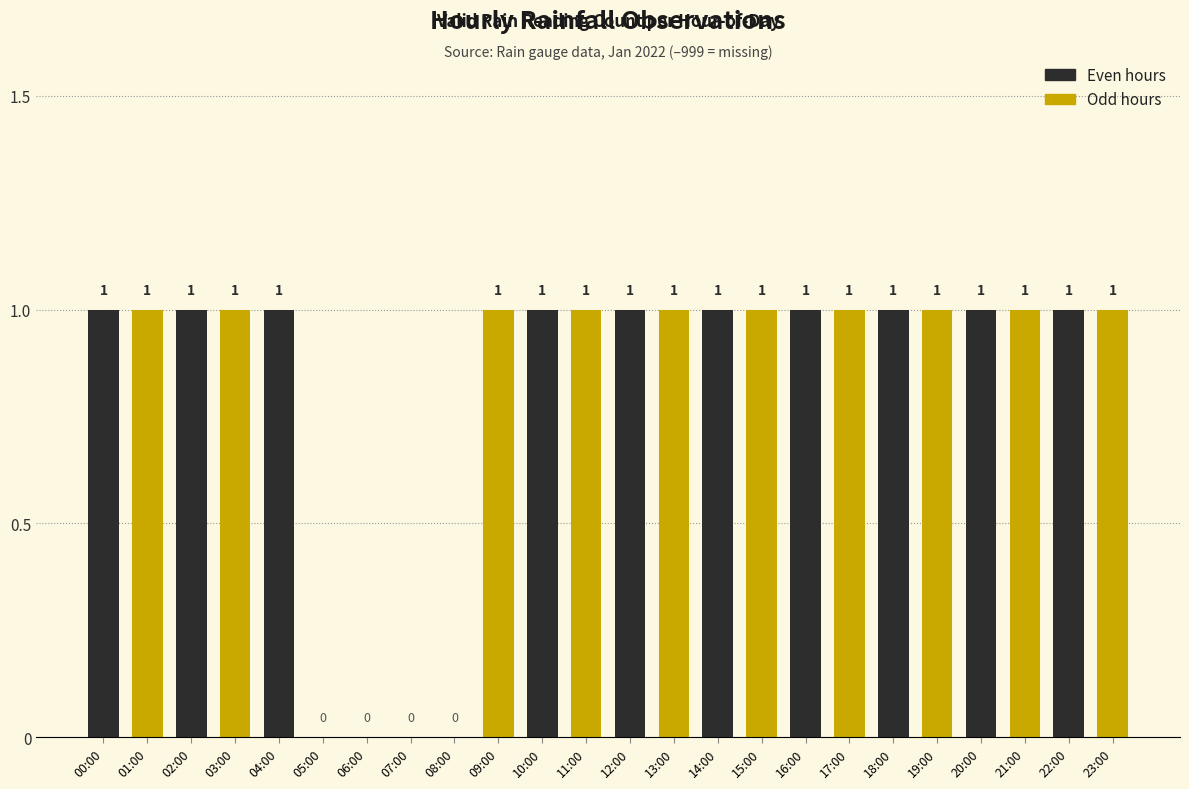

Approximately how many times larger is the value at 18:00 compared to 09:00?

1.0